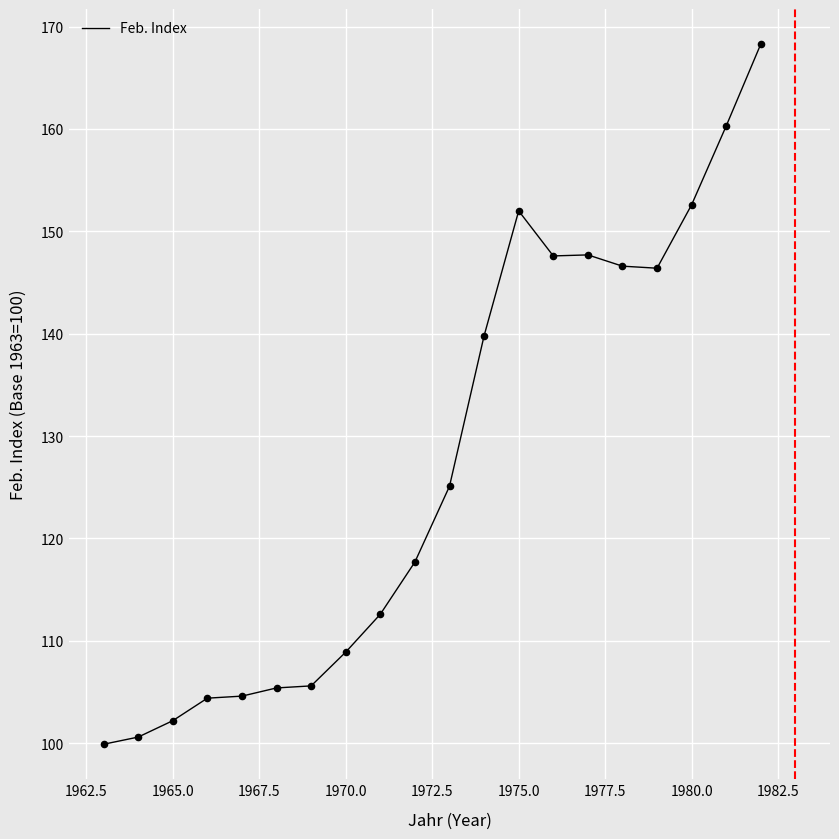

What is the maximum value shown in the chart?

168.3